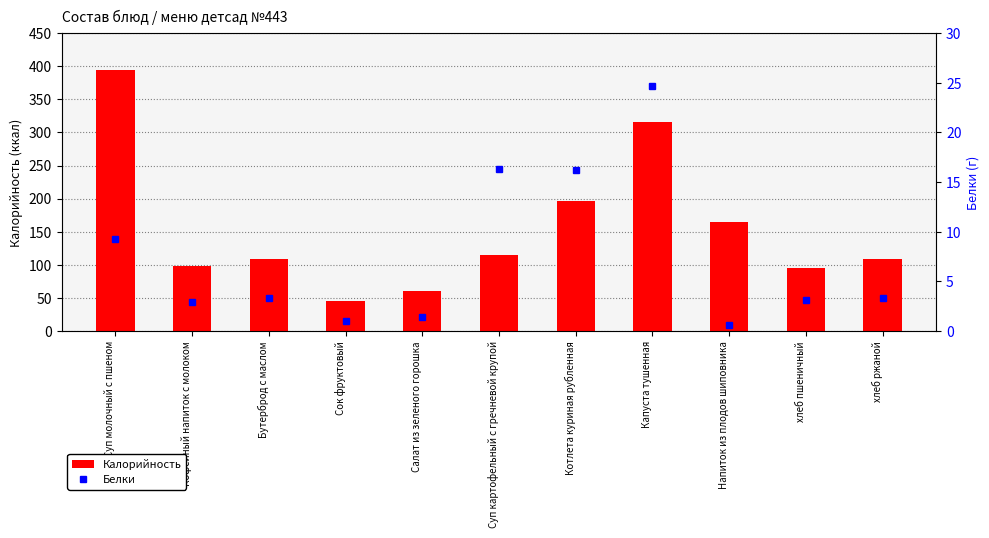

What is the approximate value of Калорийность at хлеб ржаной?

109.0